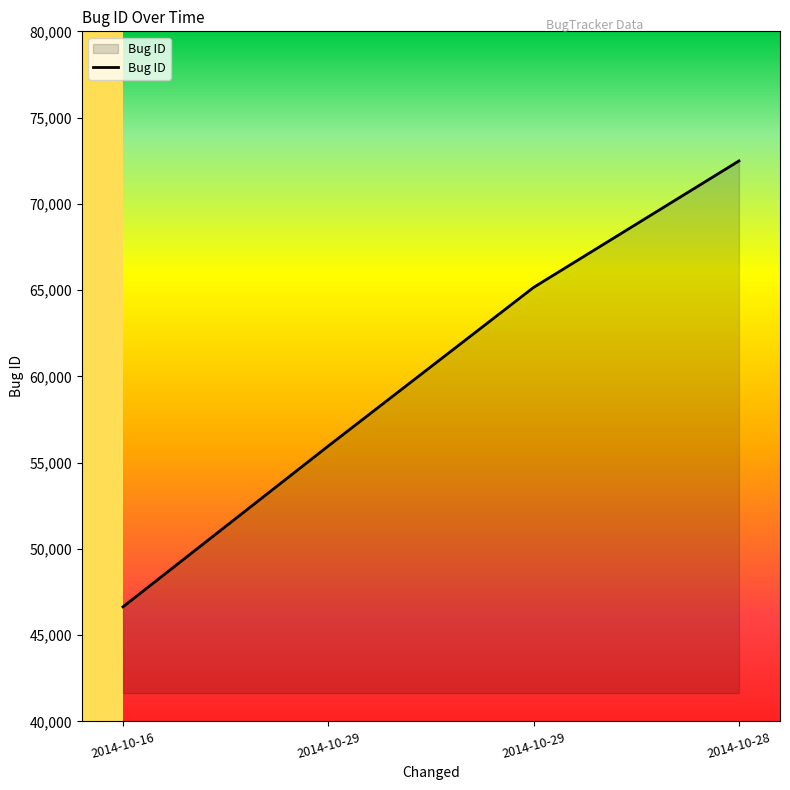

Rank the categories by value from highest to lowest.

2014-10-28, 2014-10-29, 2014-10-29, 2014-10-16